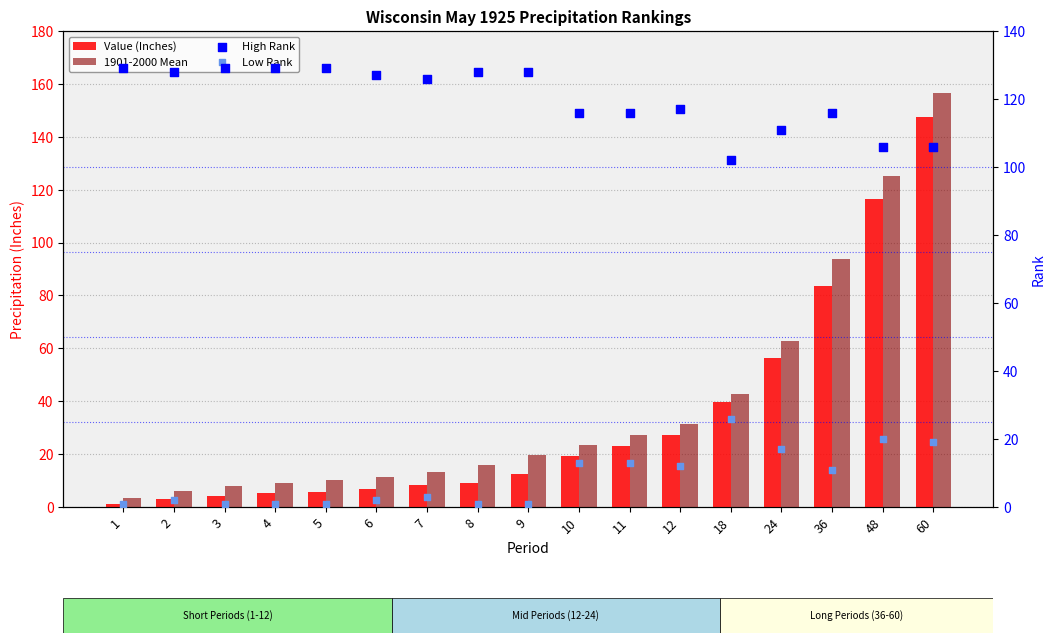

Which series has the widest spread of Y values?

1901-2000 Mean